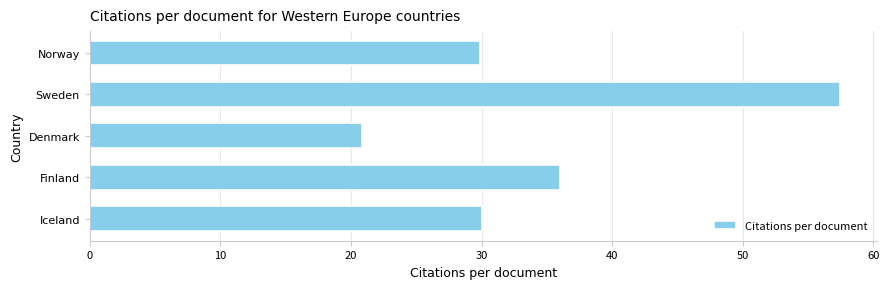

Read the value at Finland.

36.0